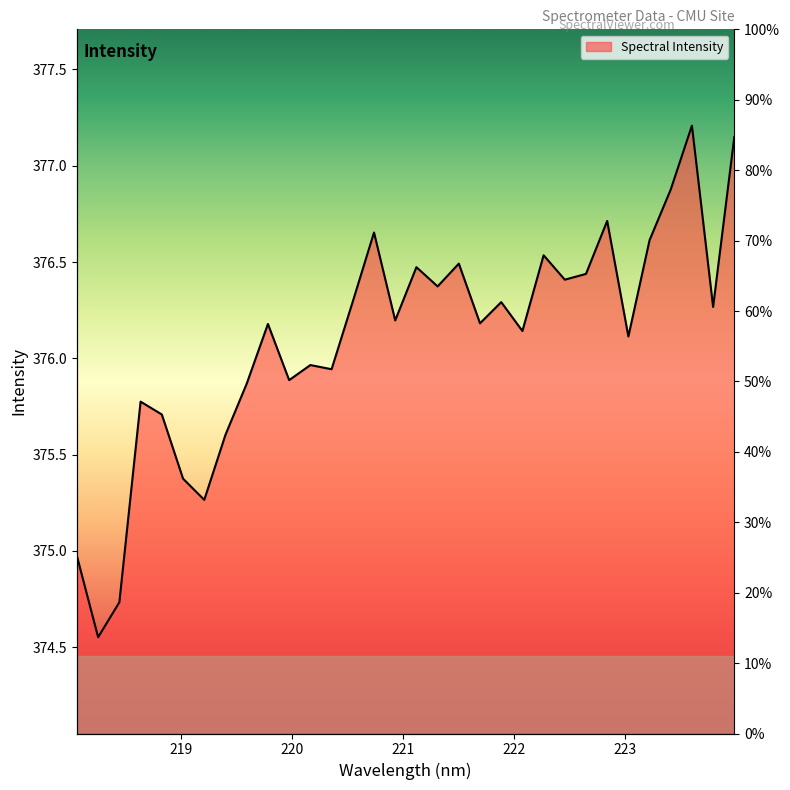

At which category does the data reach its first local valley?

218.2508